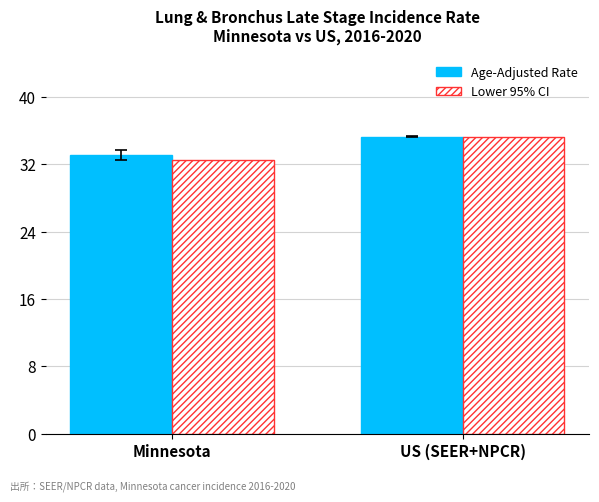

What is the difference between the Age-Adjusted Rate values at US (SEER+NPCR) and Minnesota?

2.2